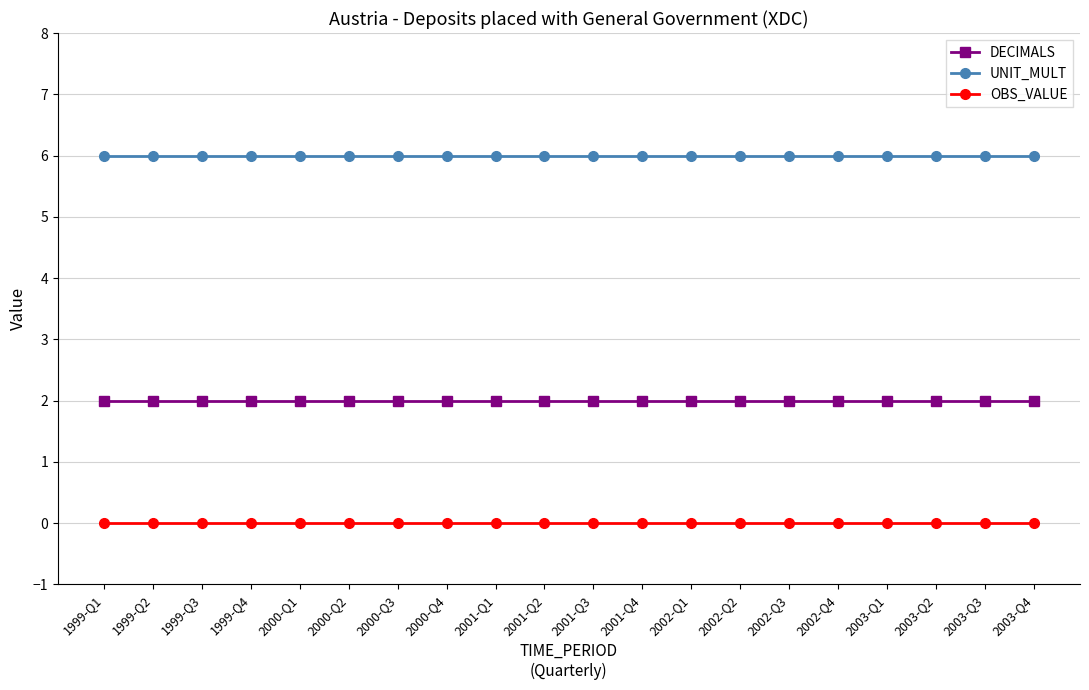

True or false: UNIT_MULT and DECIMALS intersect in this chart.

False